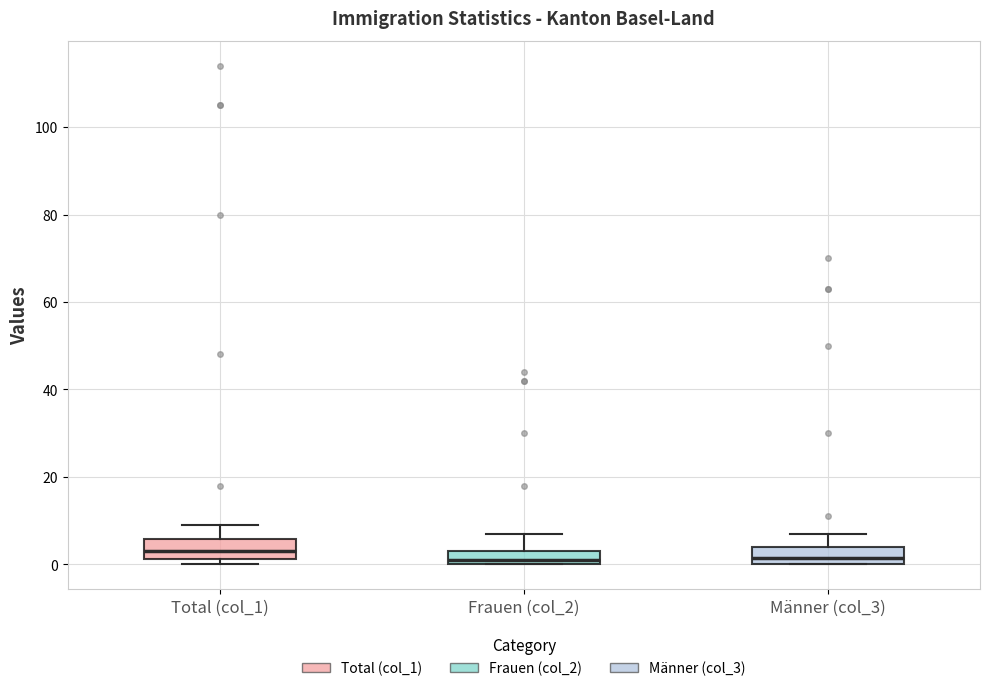

Where is the upper edge of the box for Total (col_1) on the y-axis? The values are not printed on the chart, so give them approximately, as read against the axis.

6